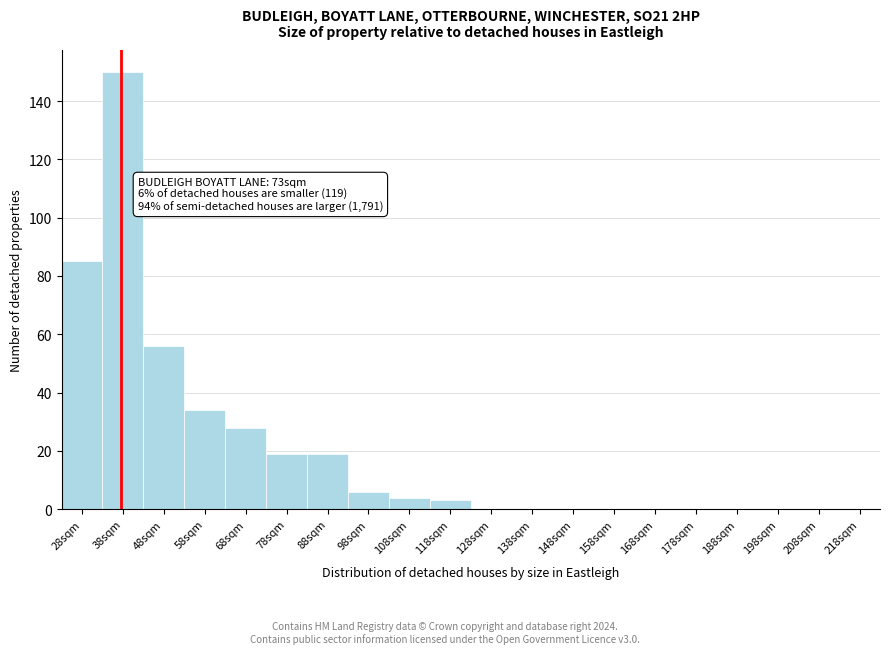

Reading left to right, extract all data points from this chart.

28sqm=85	38sqm=150	48sqm=56	58sqm=34	68sqm=28	78sqm=19	88sqm=19	98sqm=6	108sqm=4	118sqm=3	128sqm=0	138sqm=0	148sqm=0	158sqm=0	168sqm=0	178sqm=0	188sqm=0	198sqm=0	208sqm=0	218sqm=0